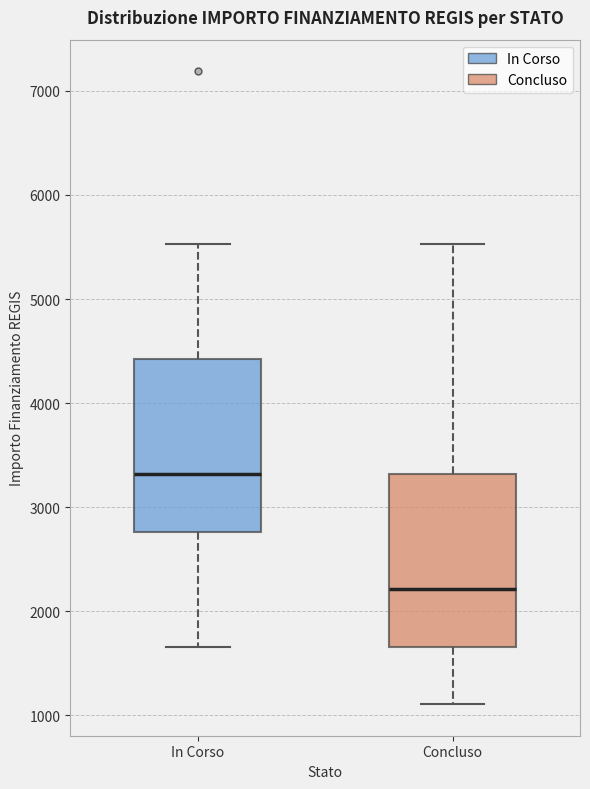

Reading left to right, transcribe this box plot: for each box, give where its median line is, the range the box spans, and where its two whiskers end, as read against the y-axis. The values are not printed on the chart, so give them approximately, as read against the axis.

In Corso: median 3300, box 2800 to 4400, whiskers 1700 to 5500
Concluso: median 2200, box 1700 to 3300, whiskers 1100 to 5500